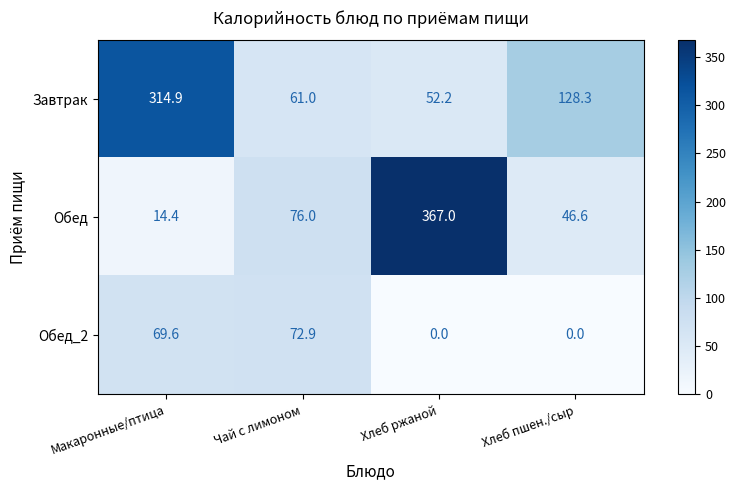

Reading left to right, transcribe all the data shown in this chart.

Завтрак: 314.9	61.0	52.2	128.3
Обед: 14.4	76.0	367.0	46.6
Обед_2: 69.6	72.9	0.0	0.0